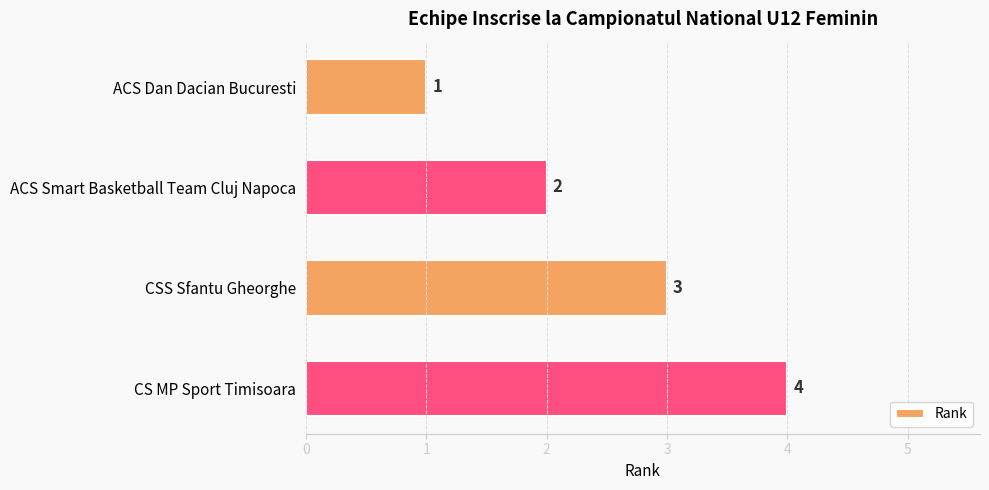

How many bars are there in total?

4